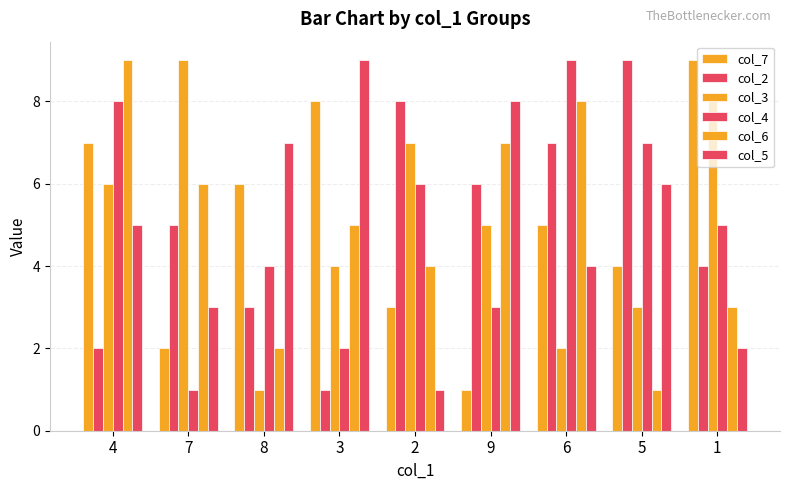

What is the maximum value shown in the chart?

9